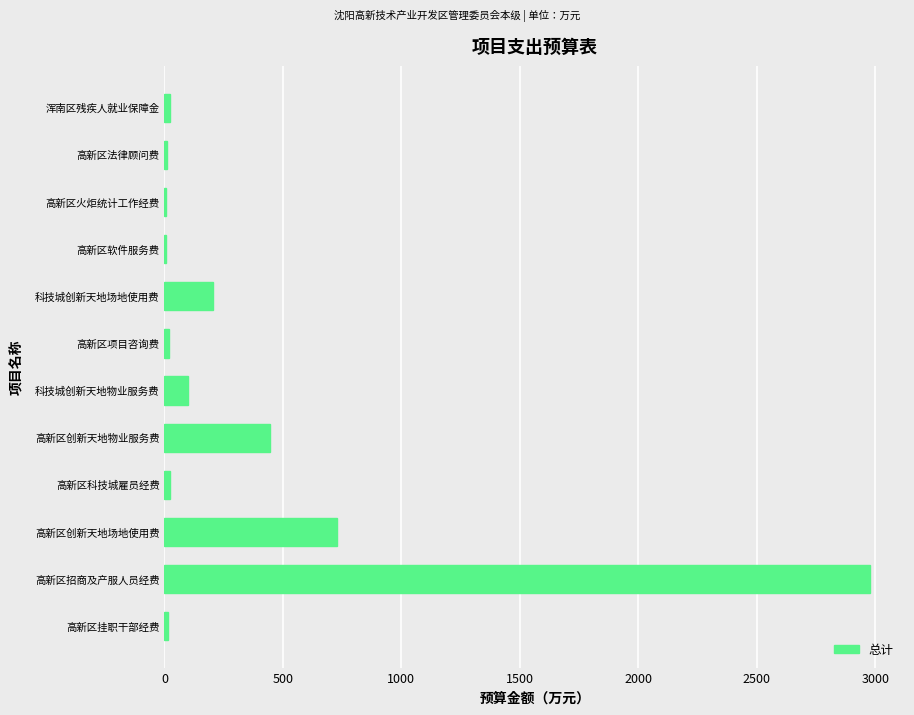

Between 高新区招商及产服人员经费 and 高新区火炬统计工作经费, which is larger?

高新区招商及产服人员经费